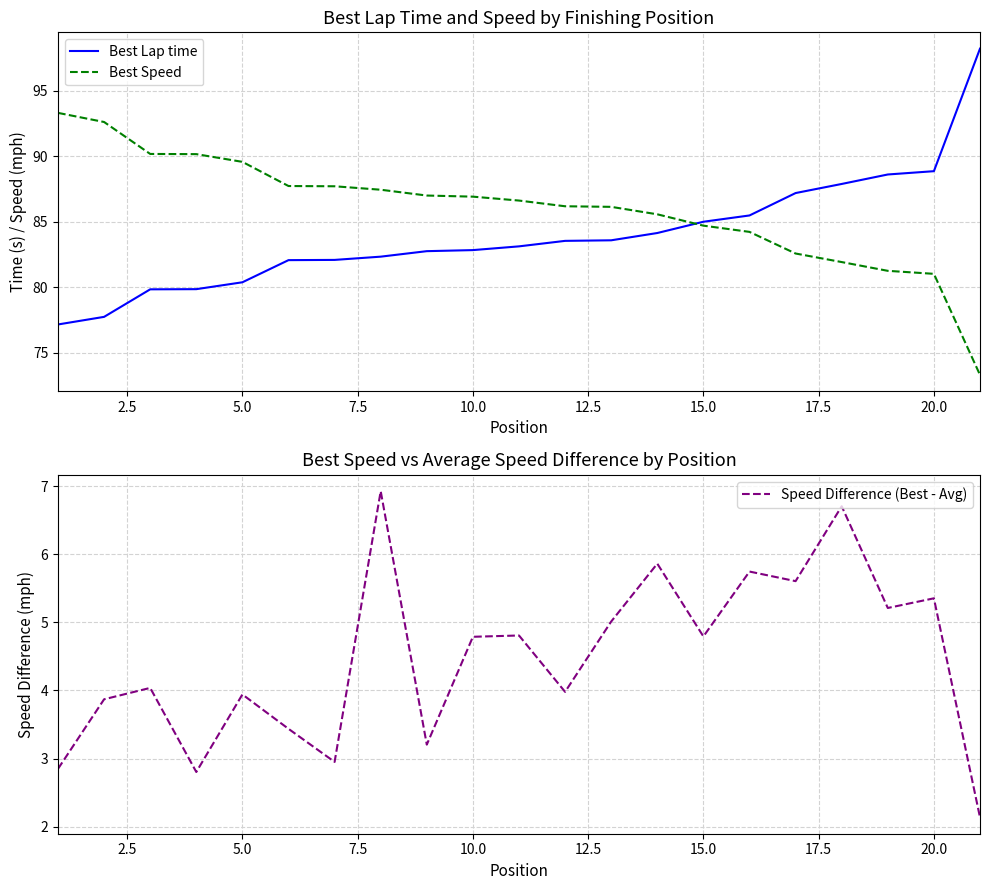

What is the highest value of the Best Speed series?

93.3